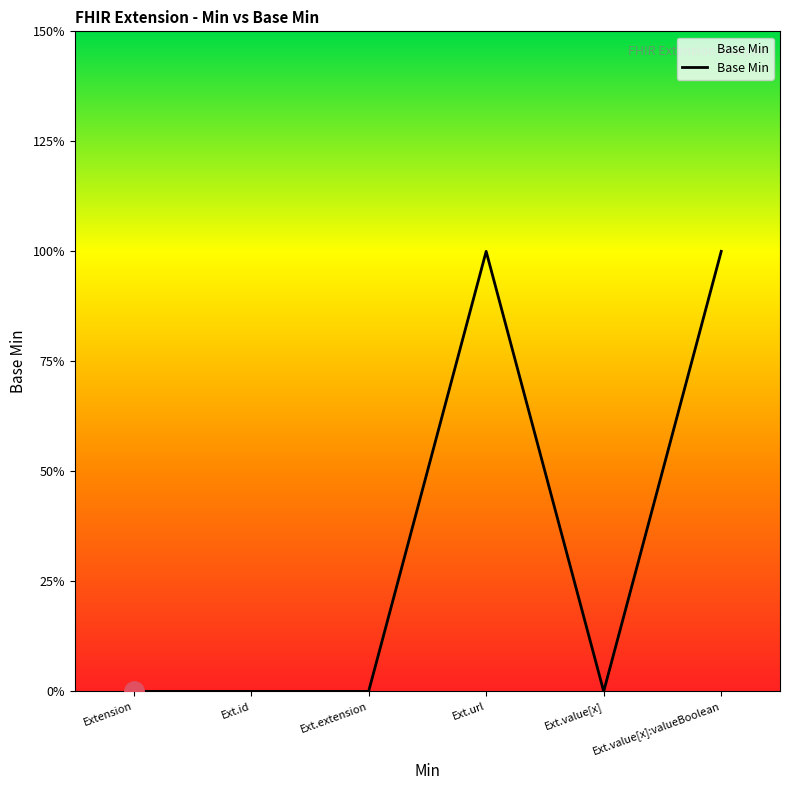

At which category does the data reach its first local peak?

Ext.url